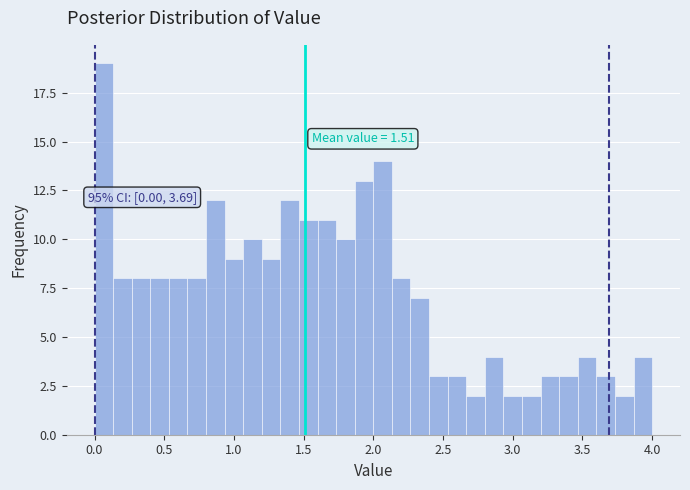

Read against the x-axis, roughly where is the centre of the tallest bar?

0.05